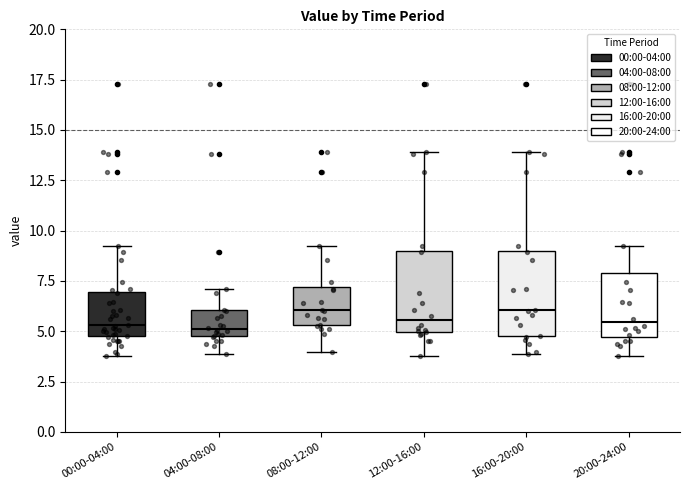

Where does the median line of the box for 16:00-20:00 sit on the y-axis? The values are not printed on the chart, so give them approximately, as read against the axis.

6.0